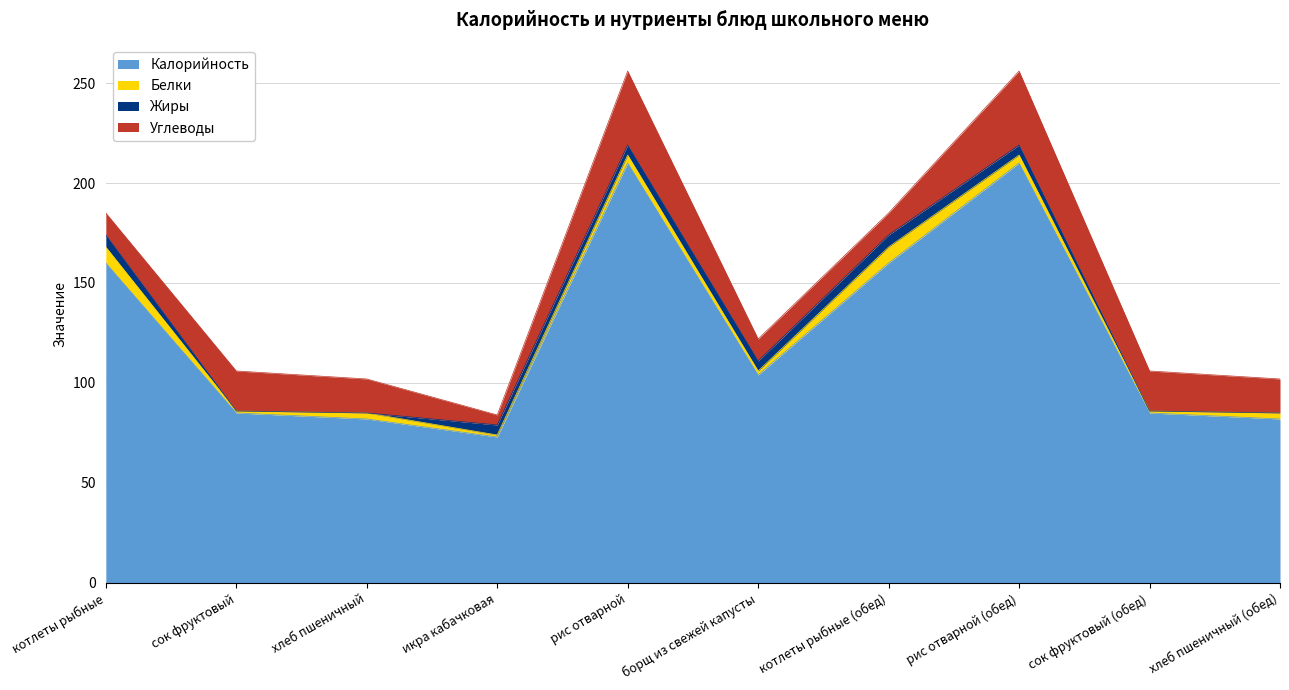

How many lines are shown in the chart?

4